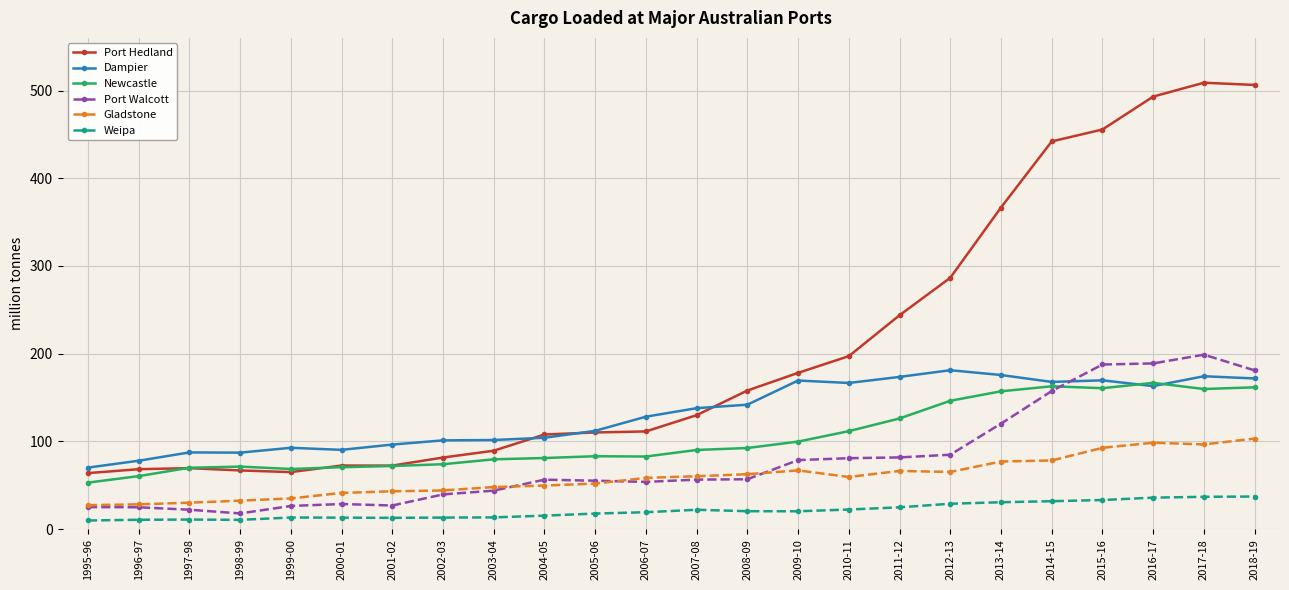

Between 1995-96 and 2007-08, which series saw the biggest shift?

Dampier